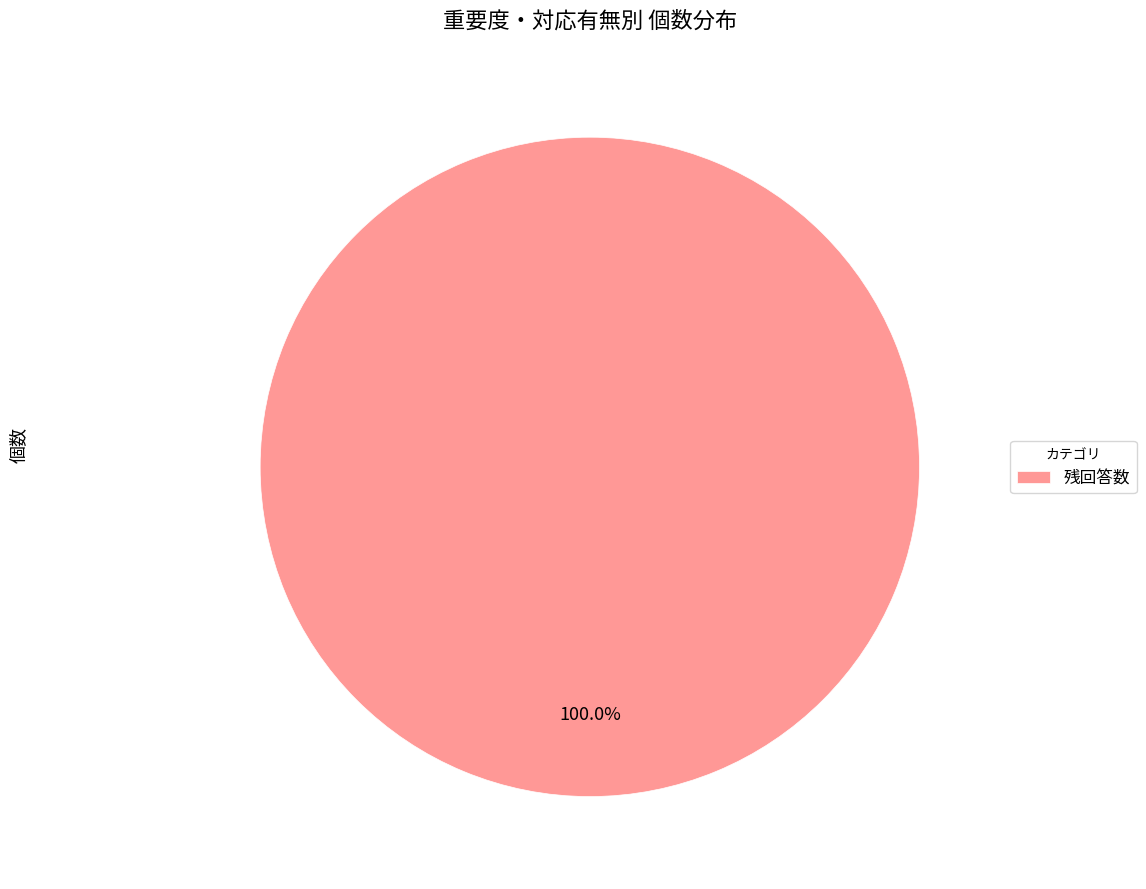

How many segments does this pie chart have?

1